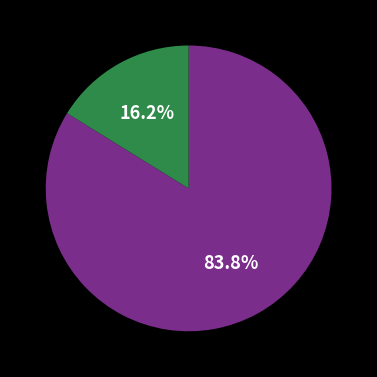

Is there any slice that represents more than half of the pie?

Yes